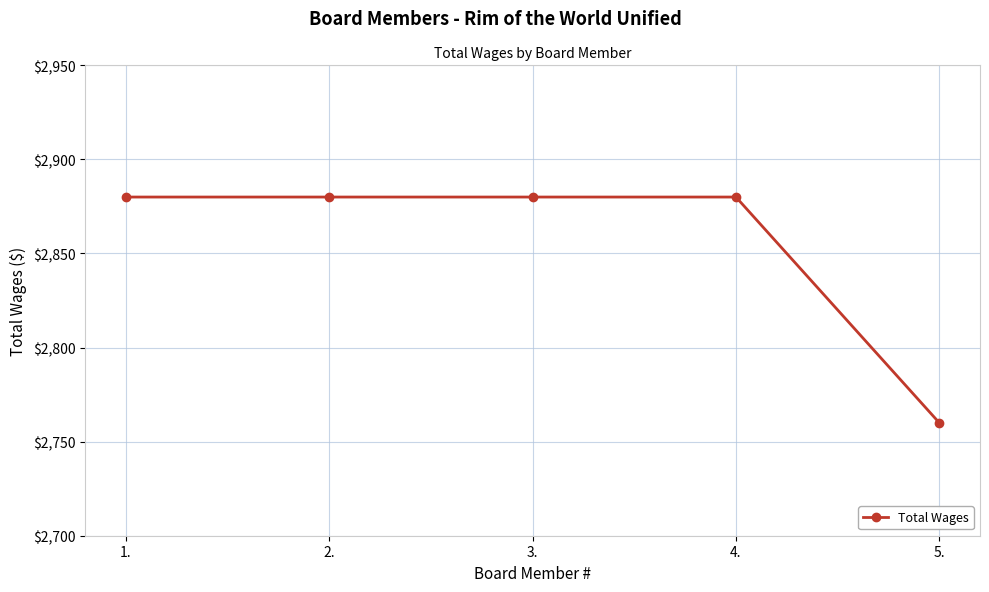

The value at 2. is 2880. True or false?

True